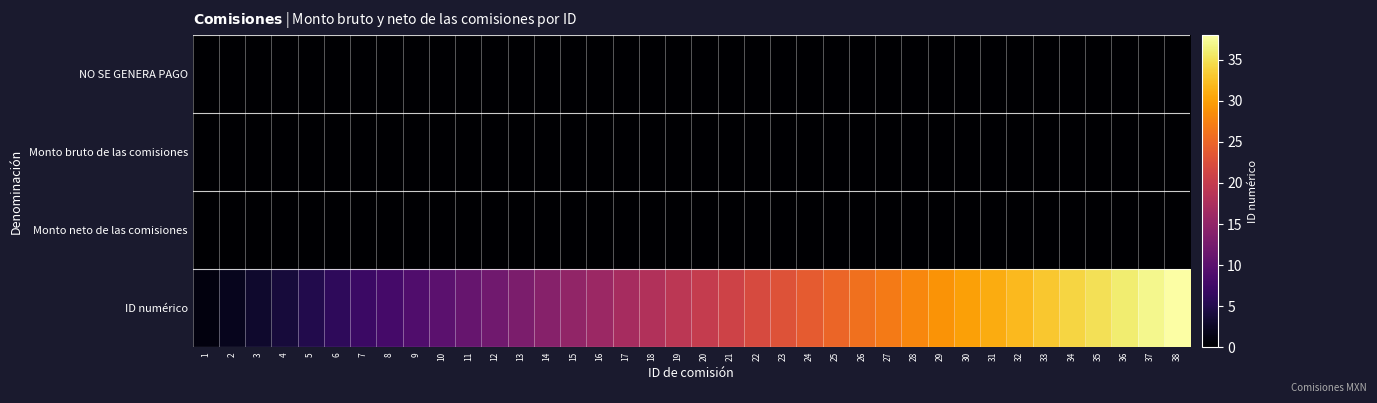

Rank the series at 27 from lowest to highest value.

NO SE GENERA PAGO, Monto bruto de las comisiones, Monto neto de las comisiones, ID numérico